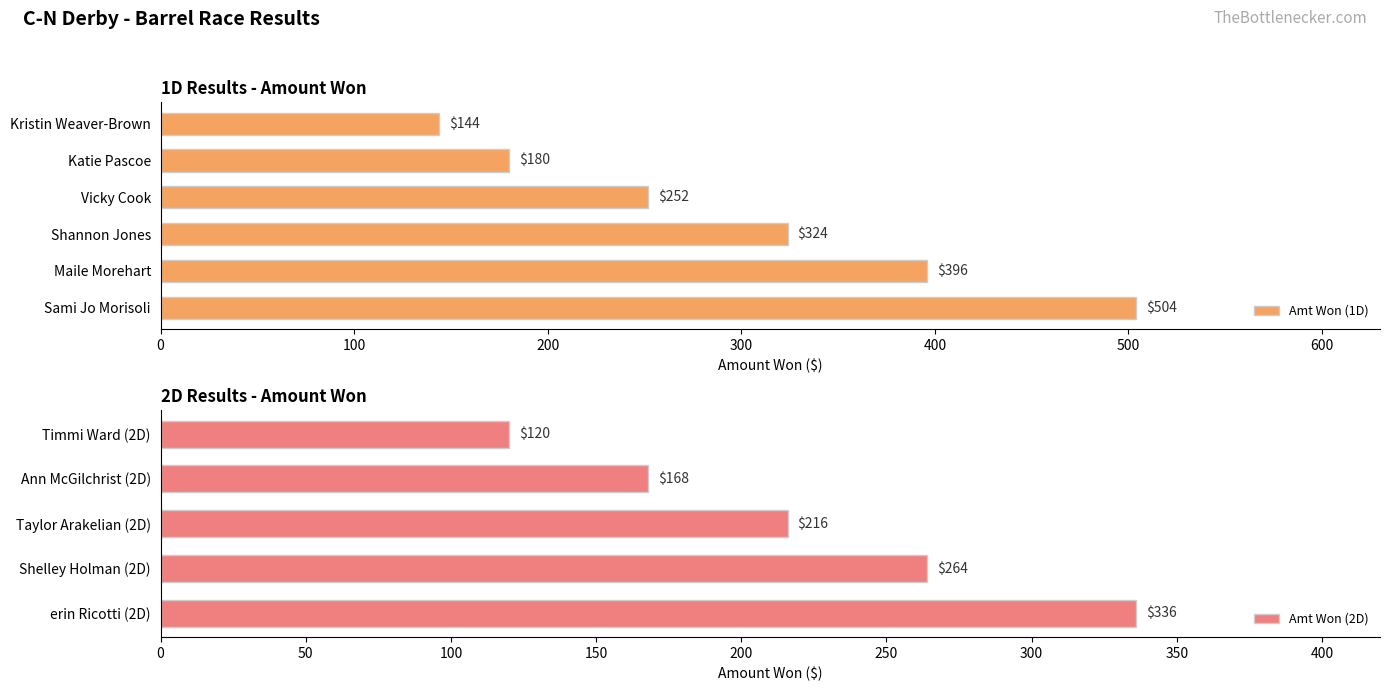

Where is Amt Won (1D) nearest to the value 324?

Shannon Jones